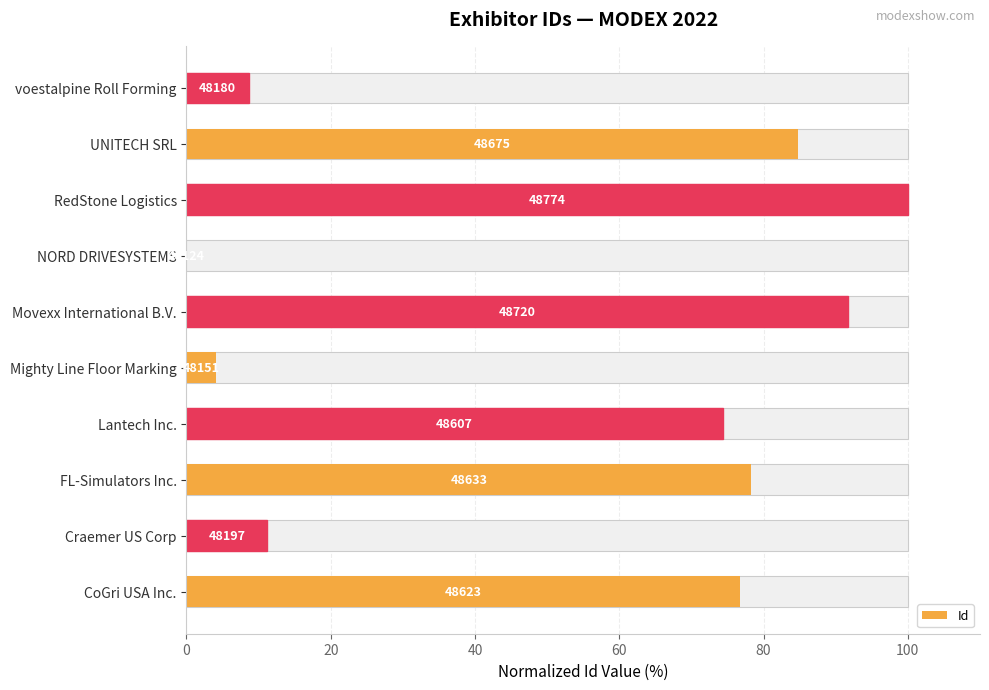

What is the sum of all values?

529.8